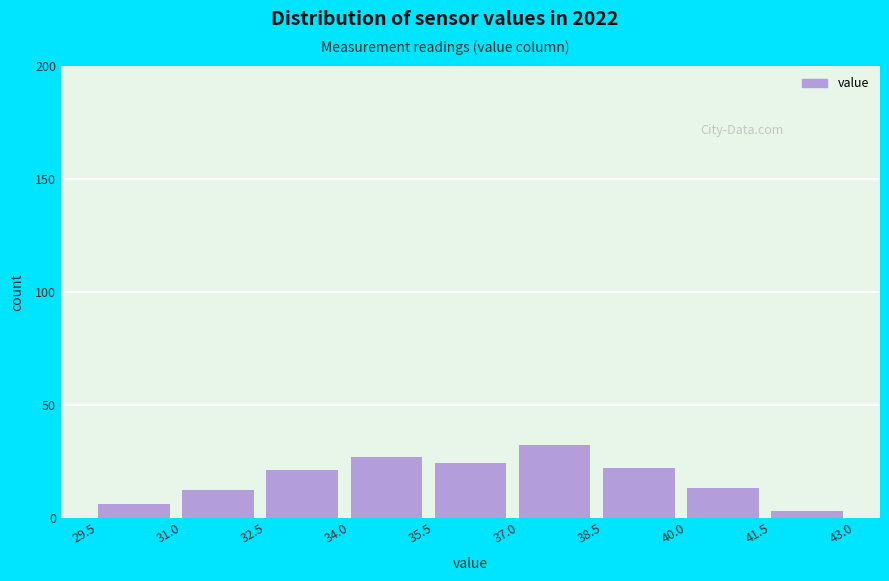

Reading left to right, list every bar in this chart as the range it spans on the x-axis followed by its height. The values are not printed on the chart, so give them approximately, as read against the axis.

29.5 to 31.0: 5
31.0 to 32.5: 10
32.5 to 34.0: 20
34.0 to 35.5: 25
35.5 to 37.0: 25
37.0 to 38.5: 30
38.5 to 40.0: 20
40.0 to 41.5: 15
41.5 to 43.0: under 5